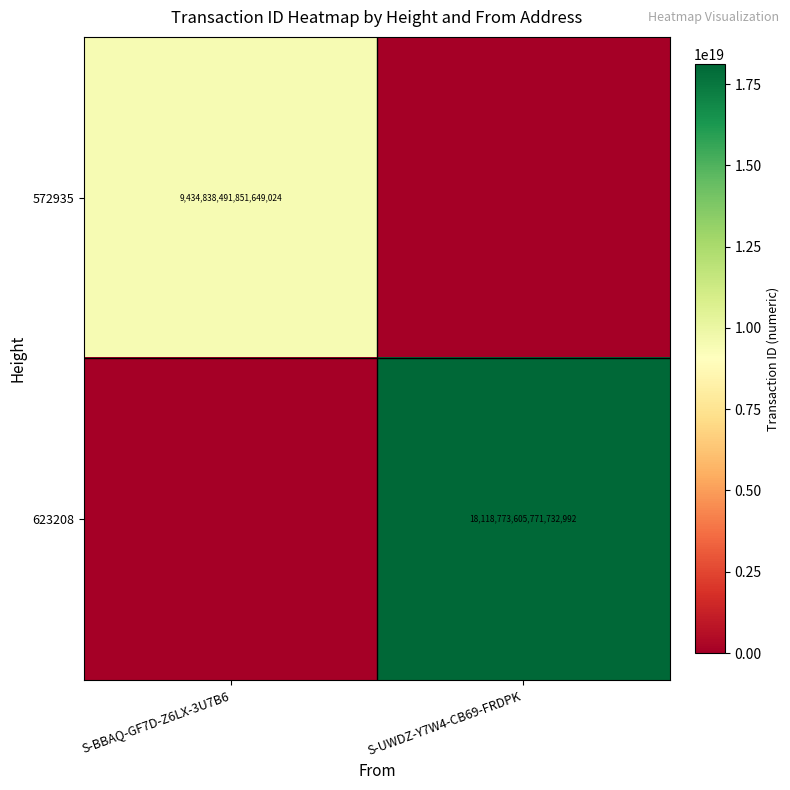

True or false: 572935 has a value of 16217118166560253952 at S-BBAQ-GF7D-Z6LX-3U7B6.

False